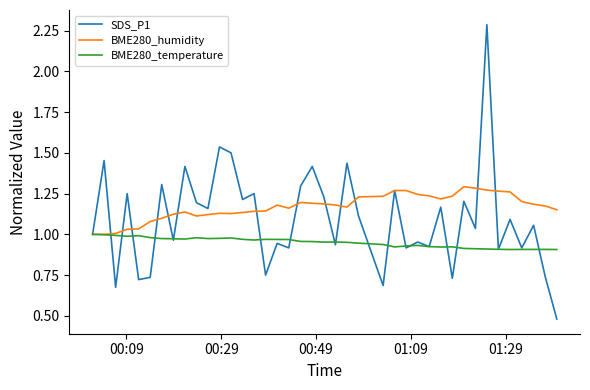

Rank the series by their maximum value, from highest to lowest.

SDS_P1, BME280_humidity, BME280_temperature